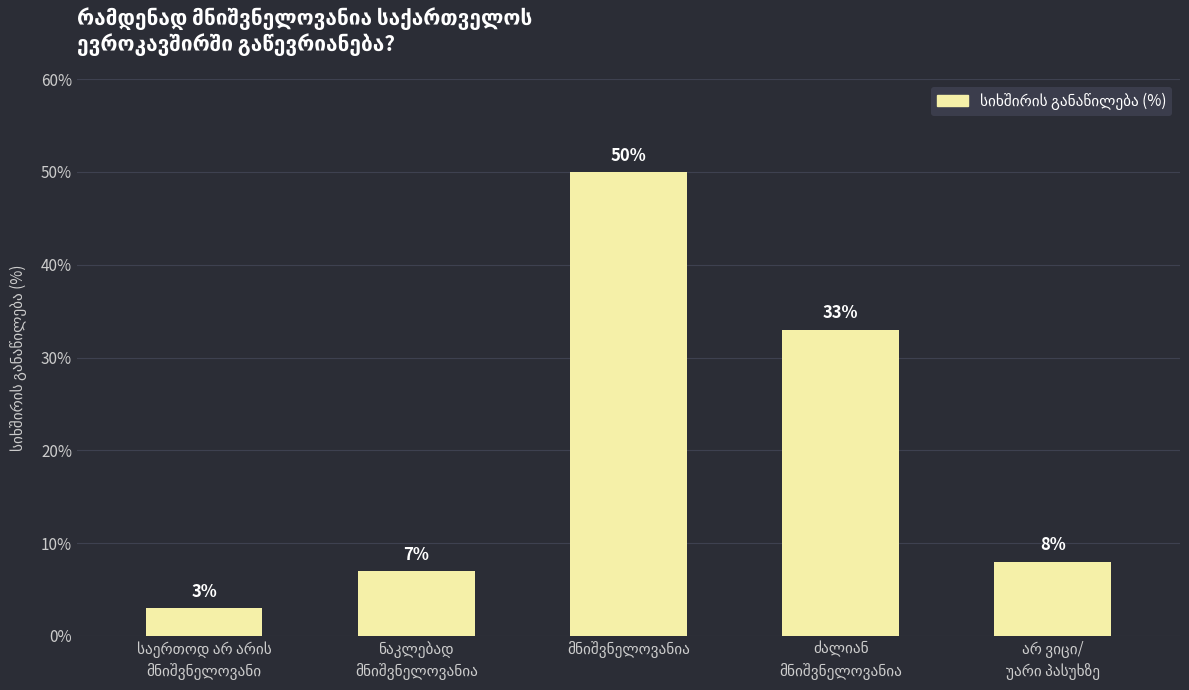

What is the average value?

20